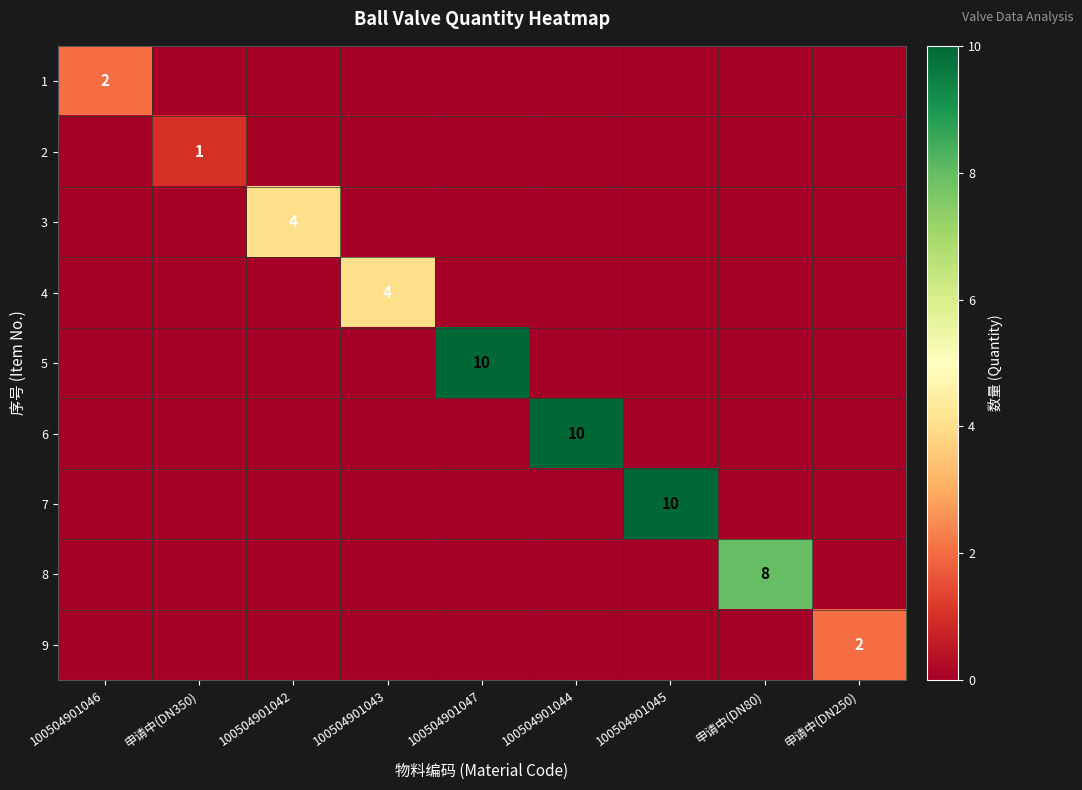

Is the value of 1 at 申请中(DN350) greater than the value of 7 at 申请中(DN80)?

No